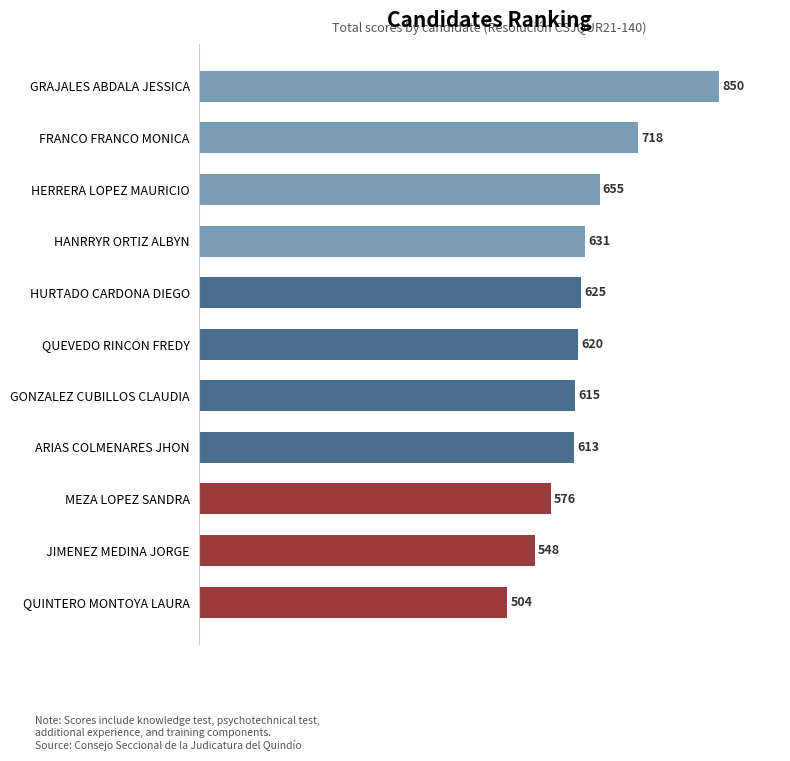

Where is the data nearest to the value 676?

HERRERA LOPEZ MAURICIO